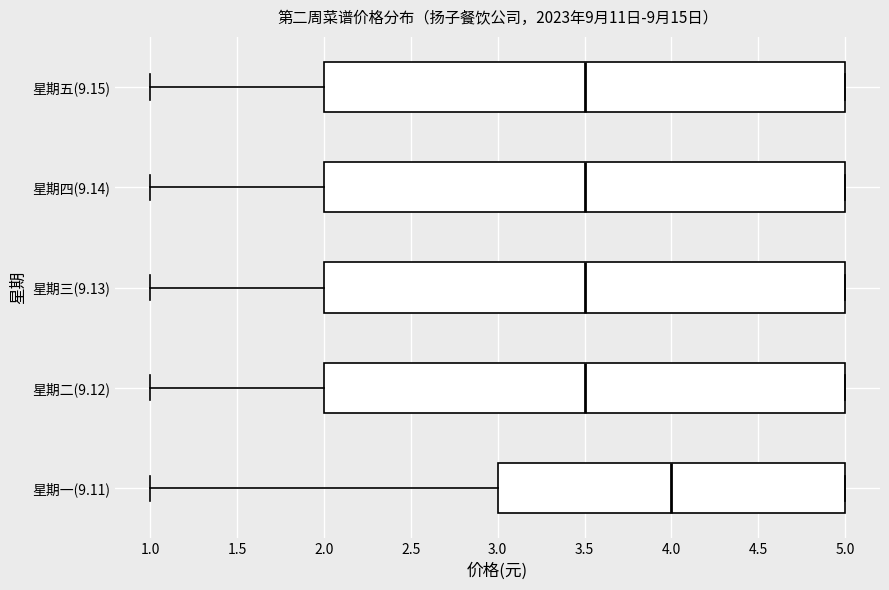

Reading bottom to top, transcribe this box plot: for each box, give where its median line is, the range the box spans, and where its two whiskers end, as read against the x-axis. The values are not printed on the chart, so give them approximately, as read against the axis.

星期一(9.11): median 4.0, box 3.0 to 5.0, whiskers 1.0 to 5.0
星期二(9.12): median 3.5, box 2.0 to 5.0, whiskers 1.0 to 5.0
星期三(9.13): median 3.5, box 2.0 to 5.0, whiskers 1.0 to 5.0
星期四(9.14): median 3.5, box 2.0 to 5.0, whiskers 1.0 to 5.0
星期五(9.15): median 3.5, box 2.0 to 5.0, whiskers 1.0 to 5.0